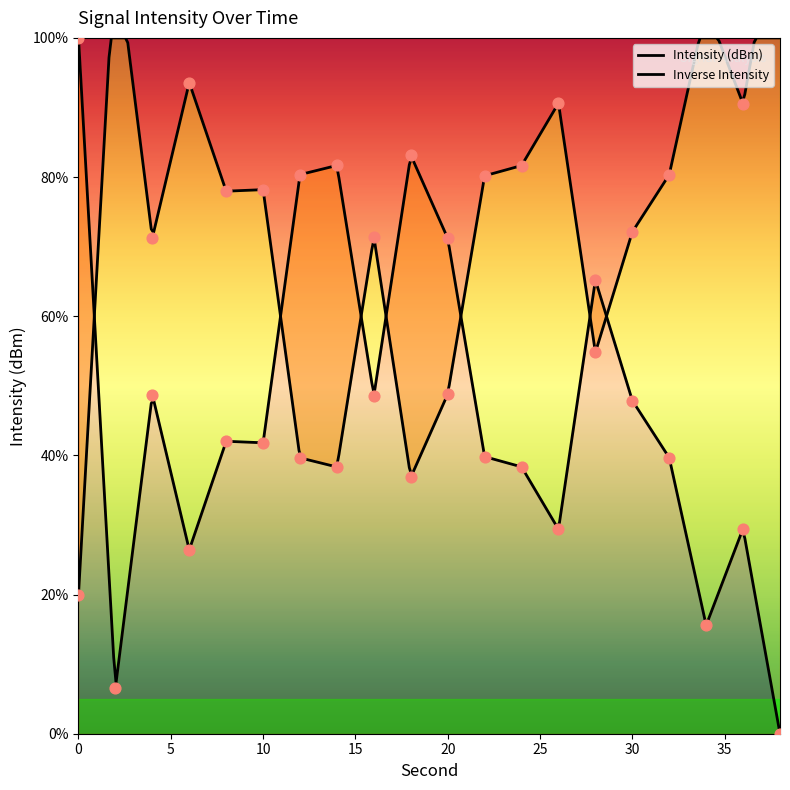

Approximately how many times larger is the value at 32 compared to 20?

0.6